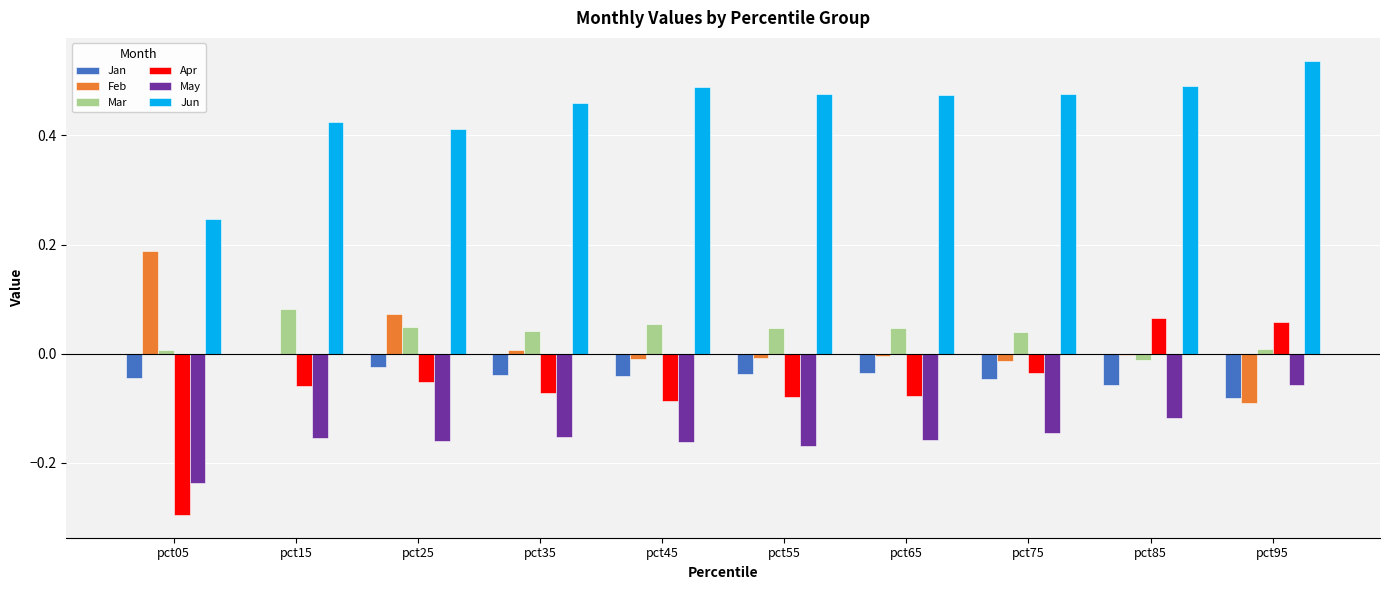

Is the value of May at pct65 greater than the value of Feb at pct05?

No